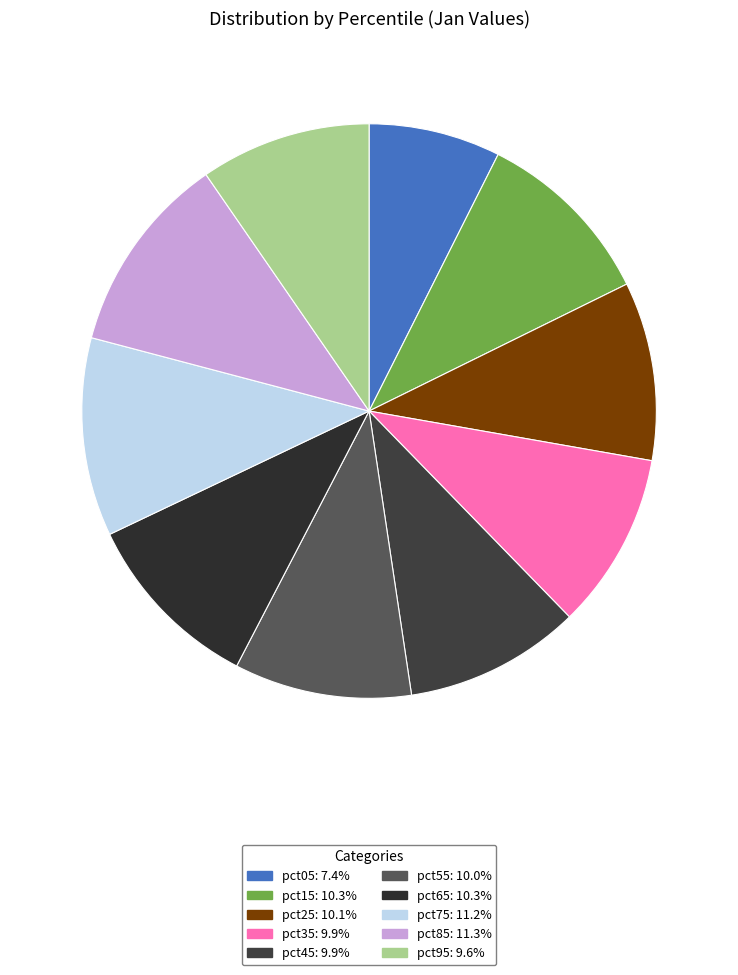

What percentage is NOT represented by pct75?

88.8%